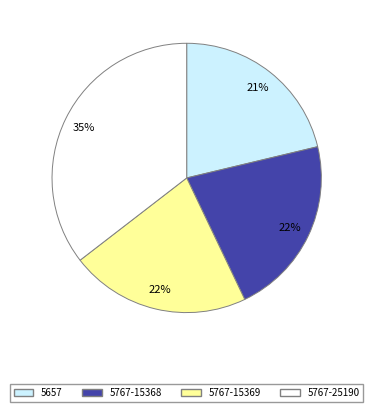

Is the sum of 5767-25190 and 5767-15368 greater than half?

Yes